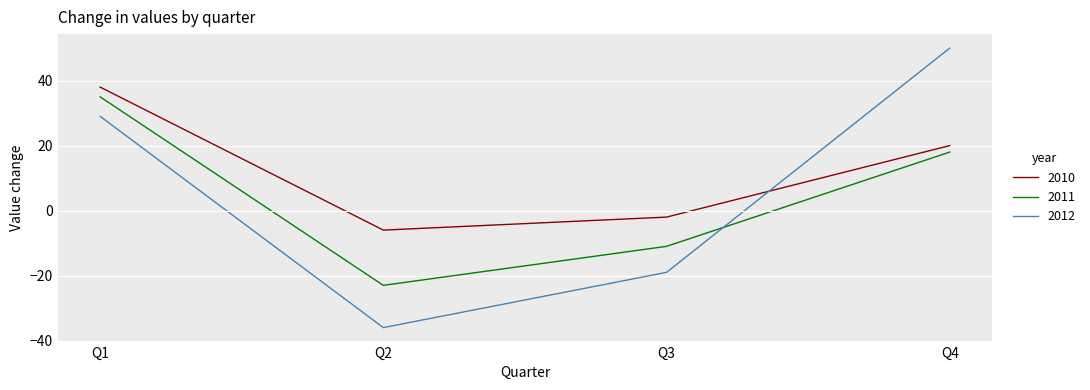

The value of 2011 at Q2 is -32. True or false?

False